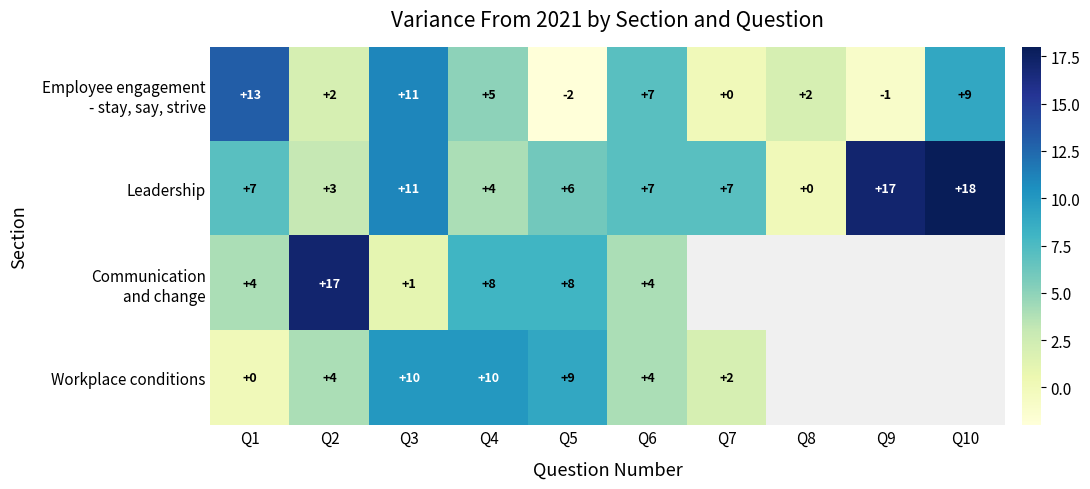

What is the difference between the highest and lowest values at Q5?

11